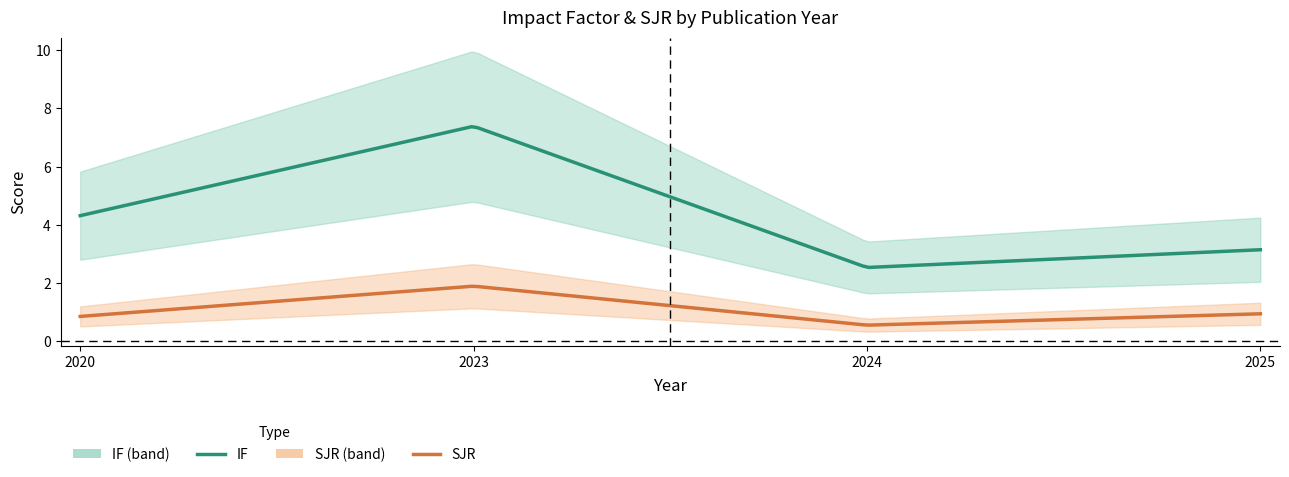

At which label does IF first exceed 4?

2020